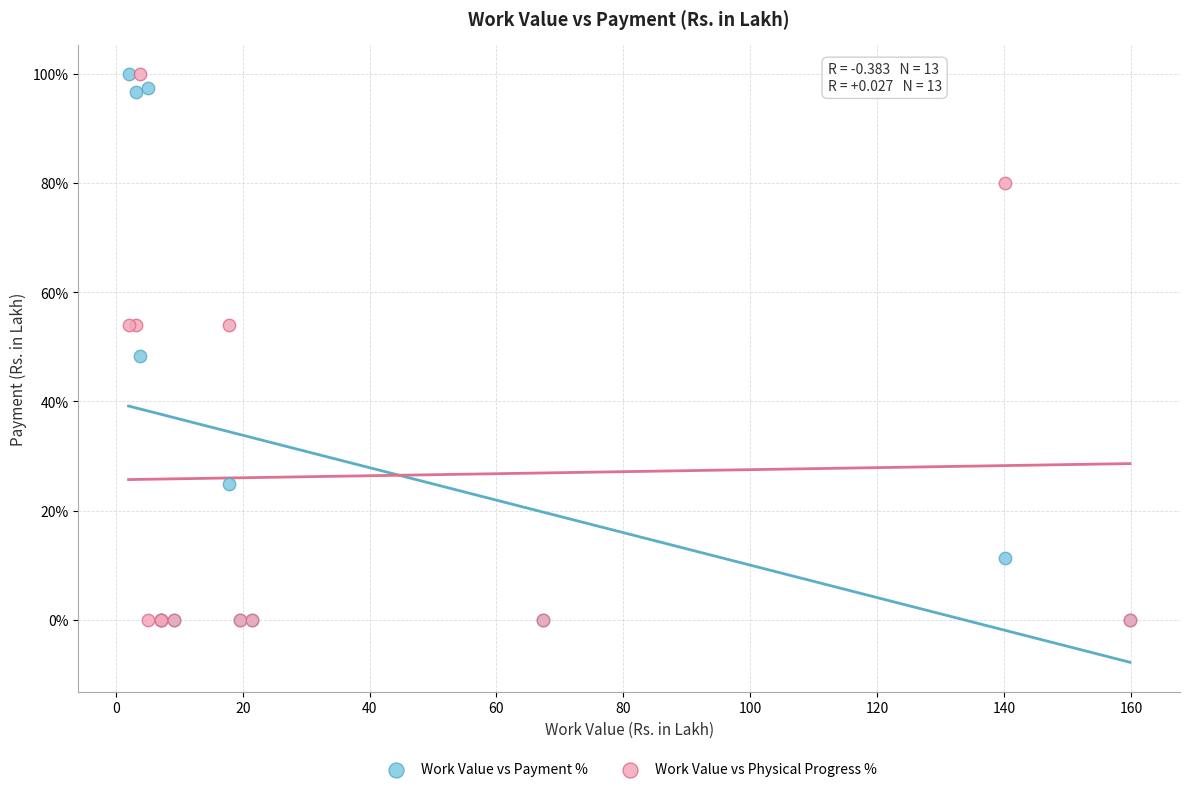

In the Work Value vs Physical Progress % series, what Y value is closest to 50?

54.0